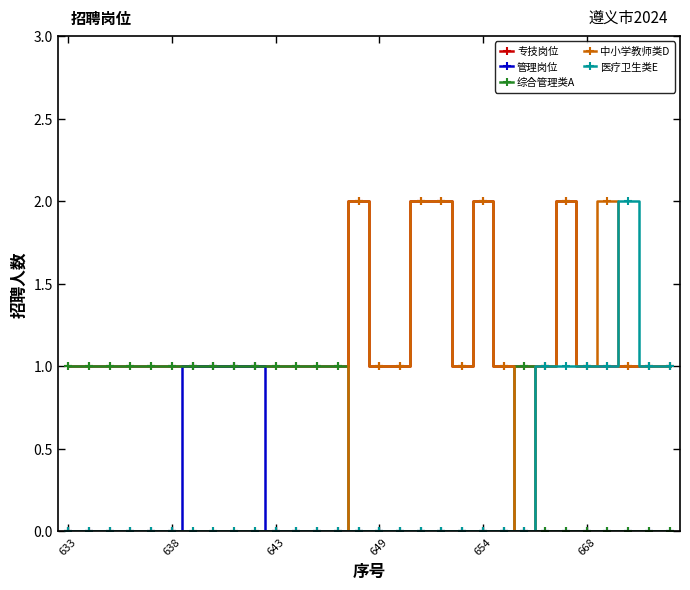

Which series has the largest total across all categories?

专技岗位